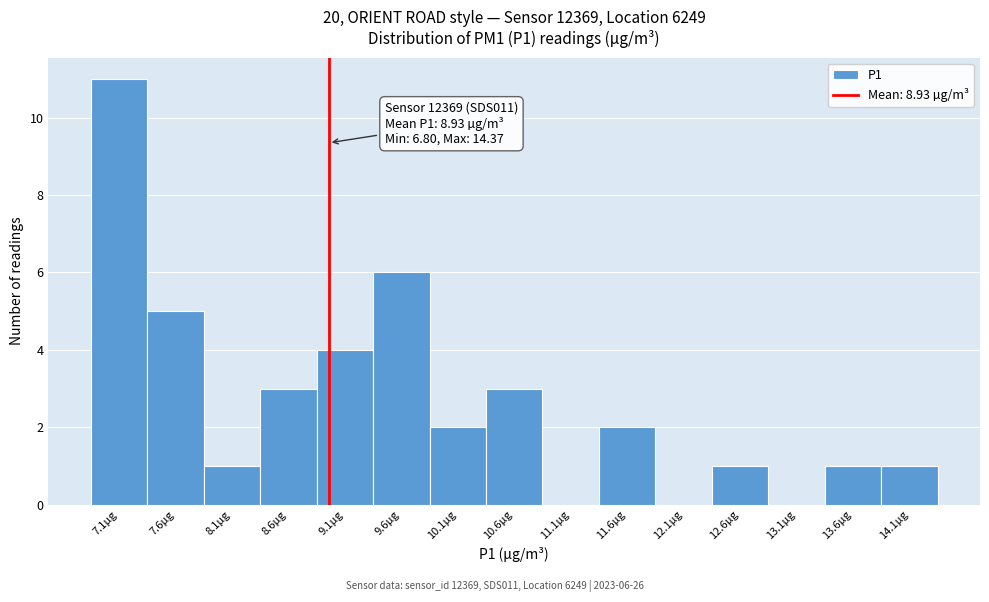

Over which range of the x-axis is the bar tallest?

6.8 to 7.3